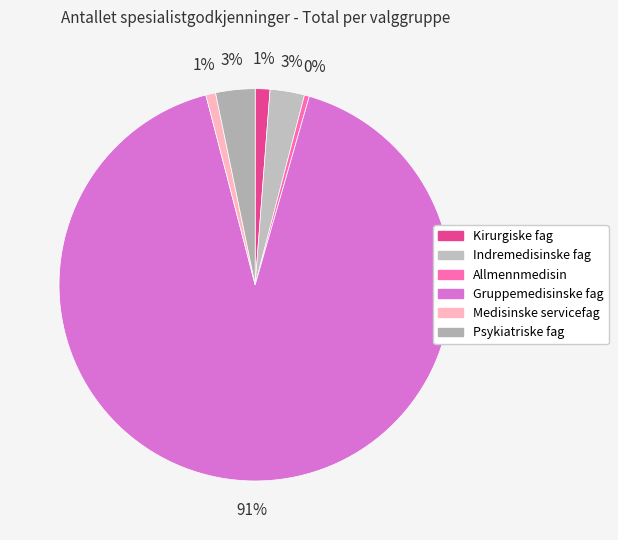

To the nearest percent, what is the combined percentage of Medisinske servicefag and Allmennmedisin?

1%